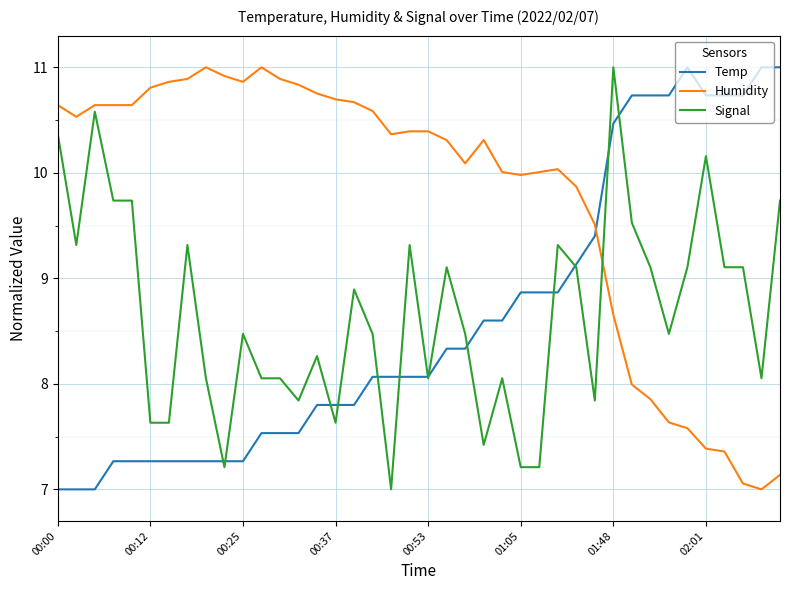

What is the highest value of the Temp series?

11.0